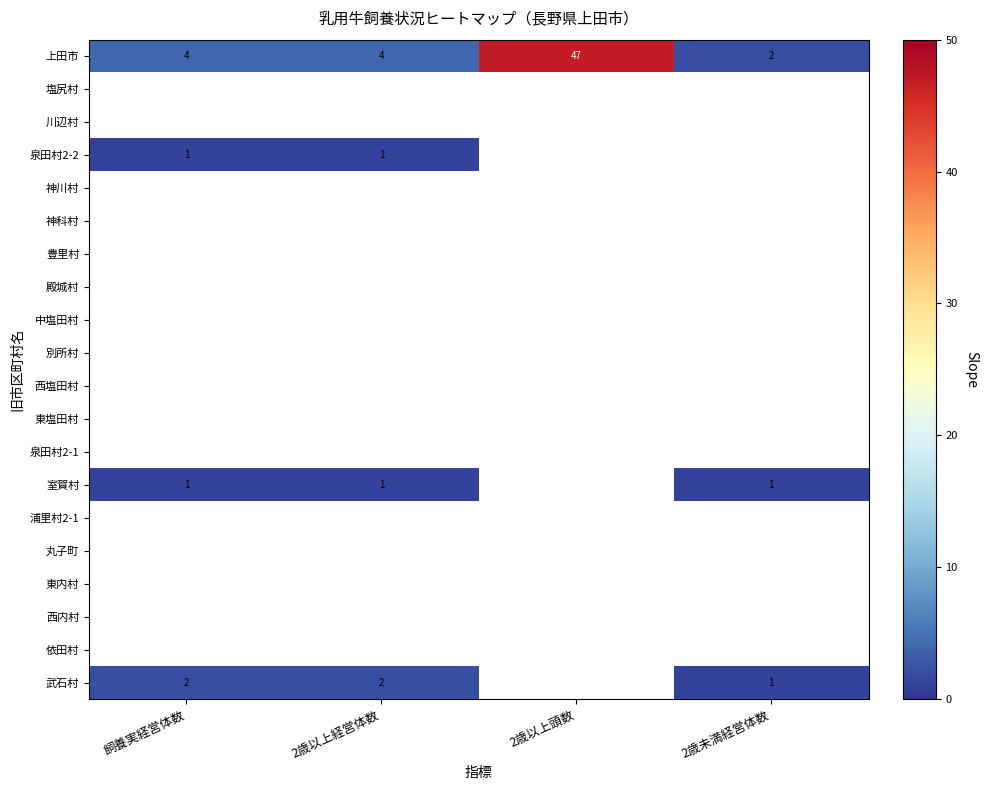

True or false: 武石村 has a value of 1 at 2歳未満経営体数.

True